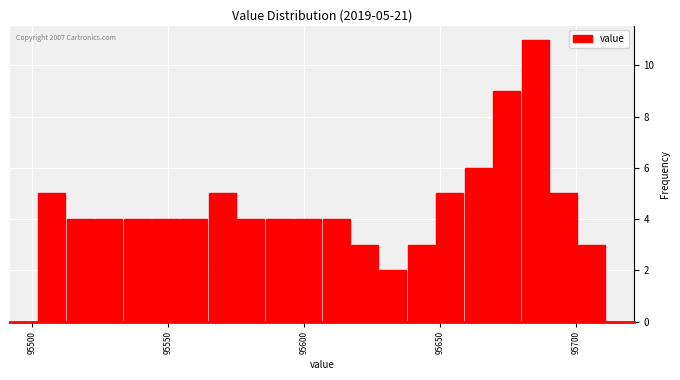

Read against the x-axis, roughly where is the centre of the tallest bar?

95685